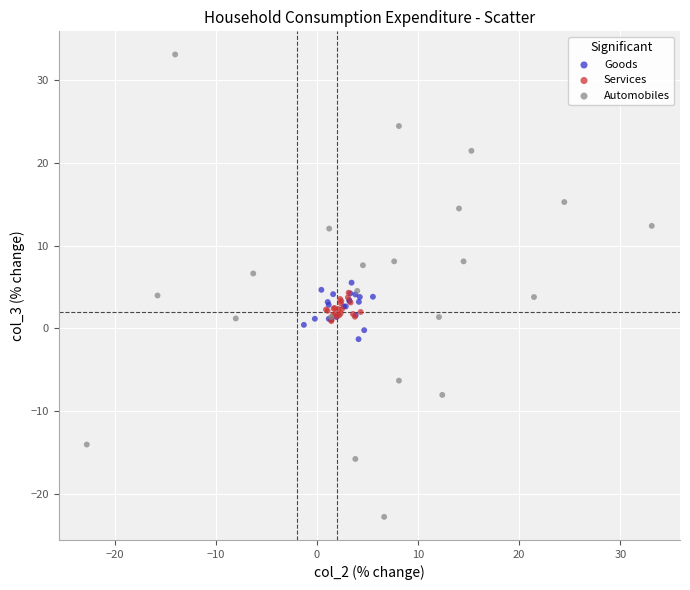

Which series has the widest spread of Y values?

Automobiles